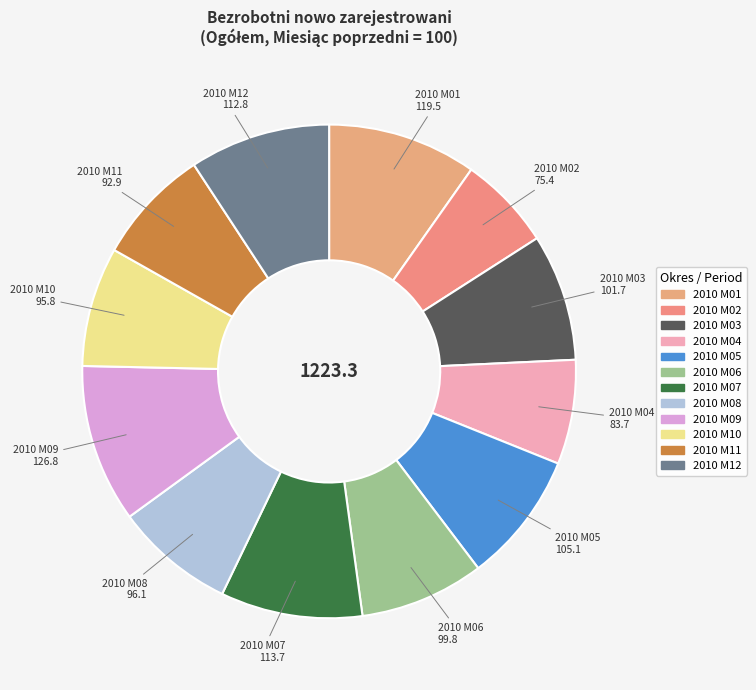

Which category has the biggest portion of the pie?

2010 M09